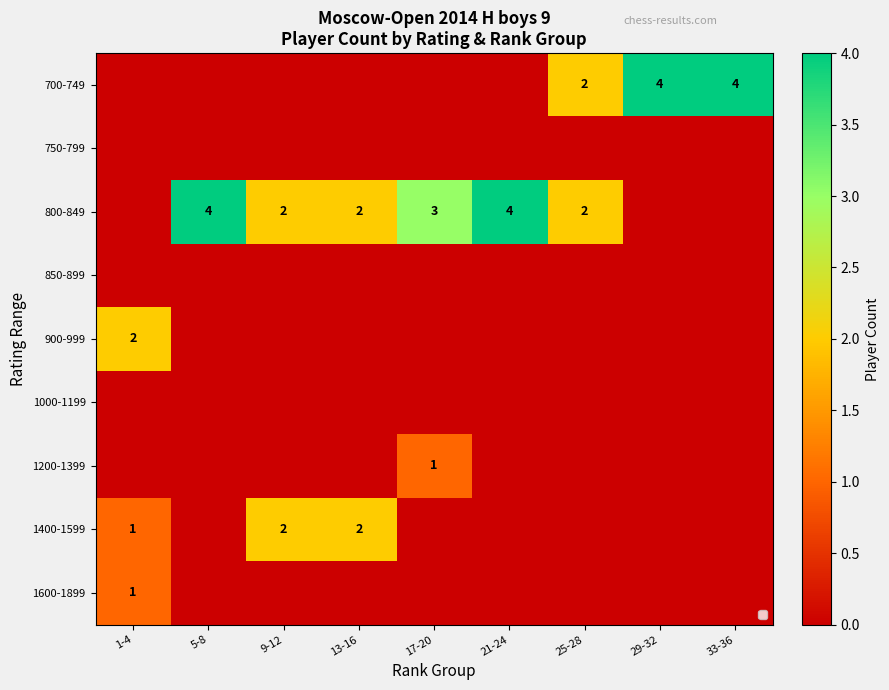

The 800-849 series shows 6 at 5-8. True or false?

False